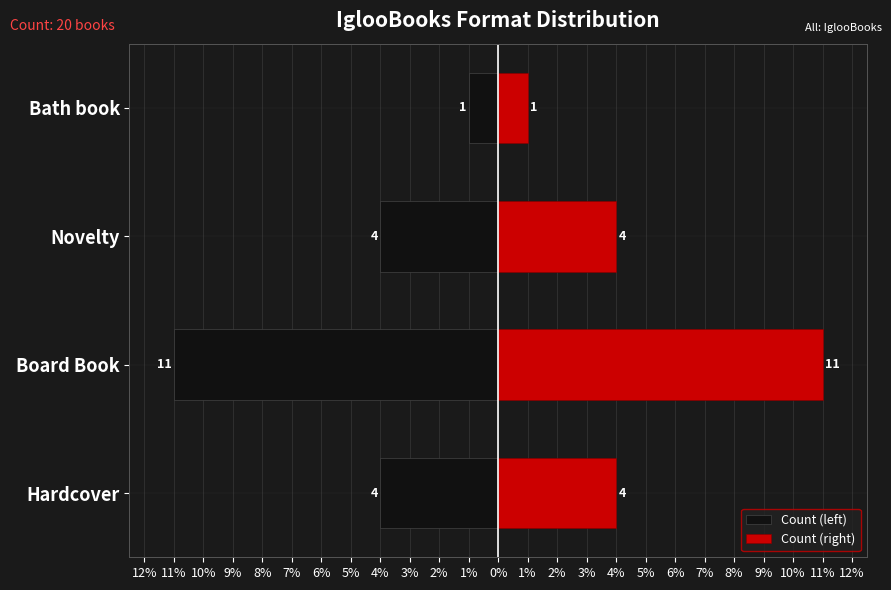

What is the difference between the maximum and minimum values in the Count (left) series?

10